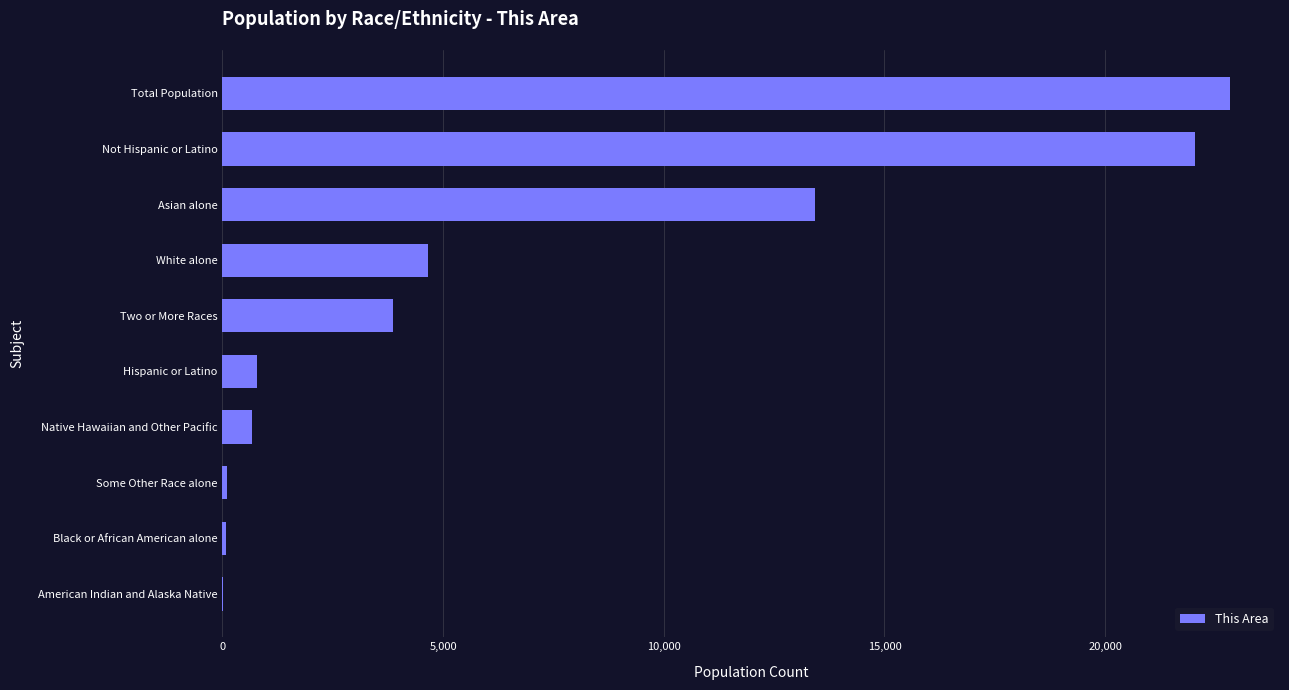

What is the approximate value at Total Population?

22819